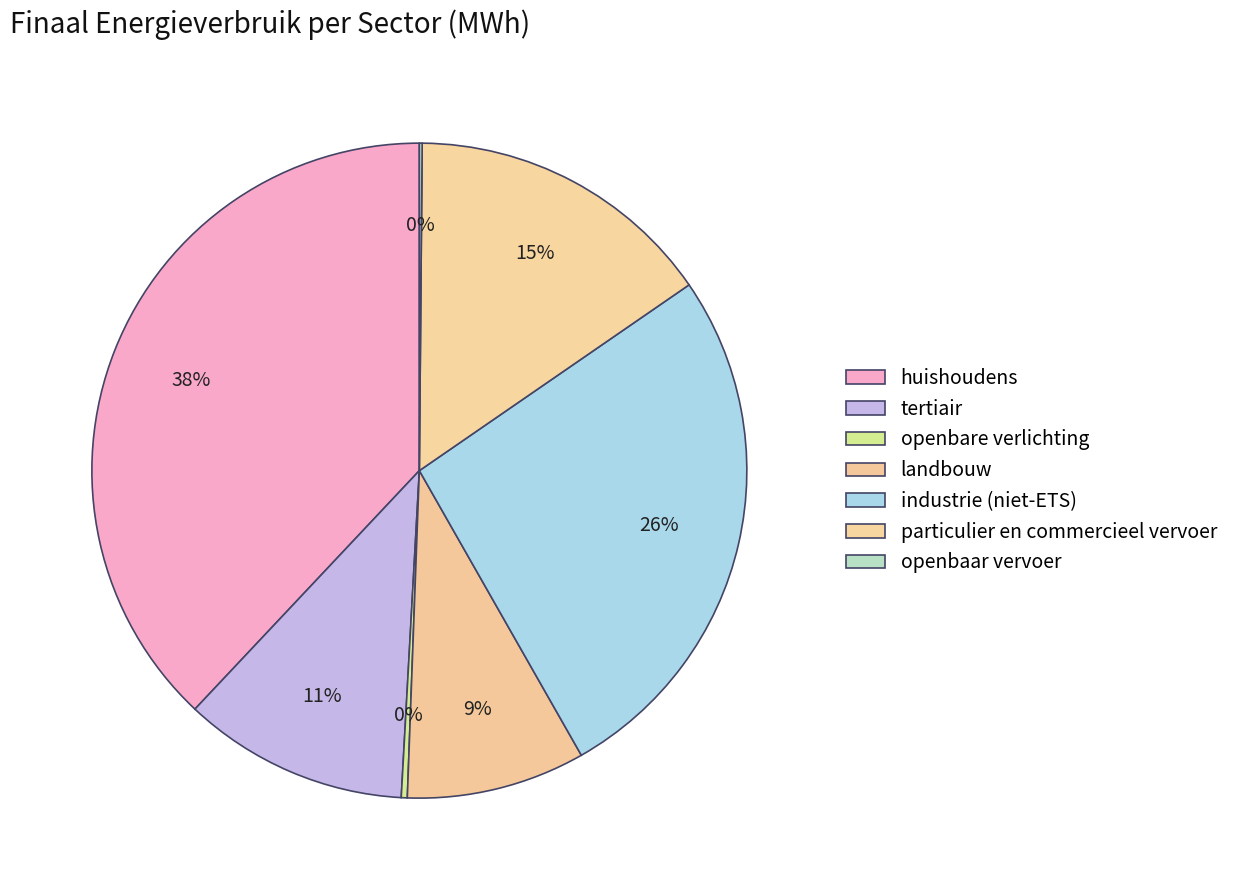

Is it true that landbouw is 9% of the pie?

True